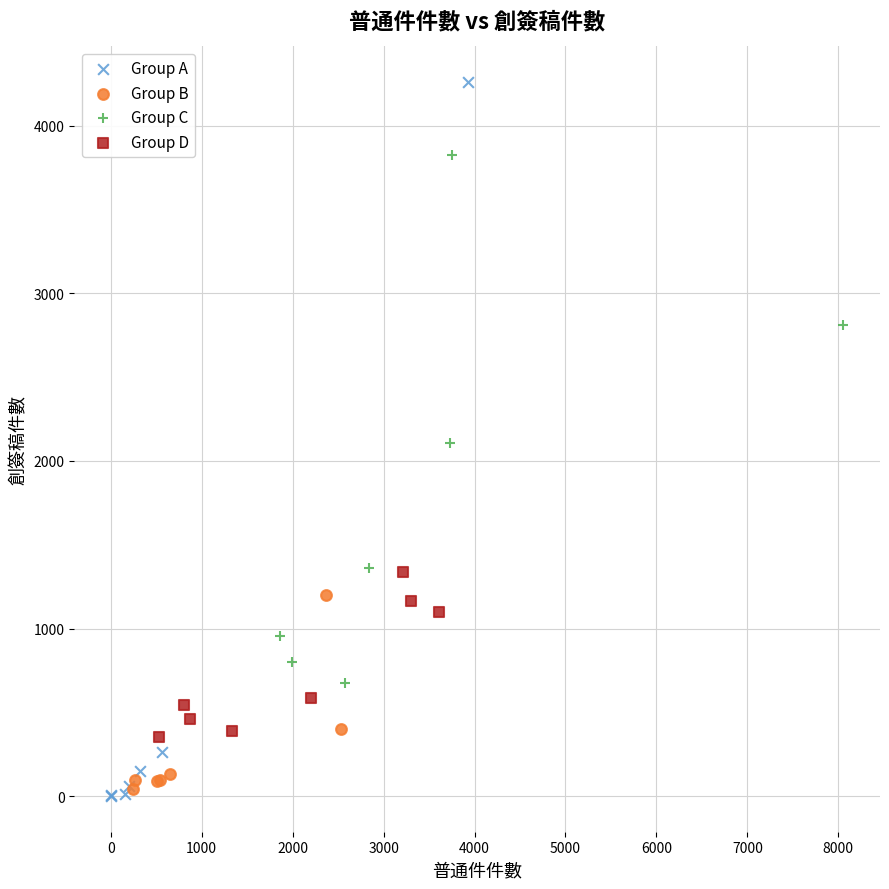

What are all the series names shown in the legend?

Group A, Group B, Group C, Group D